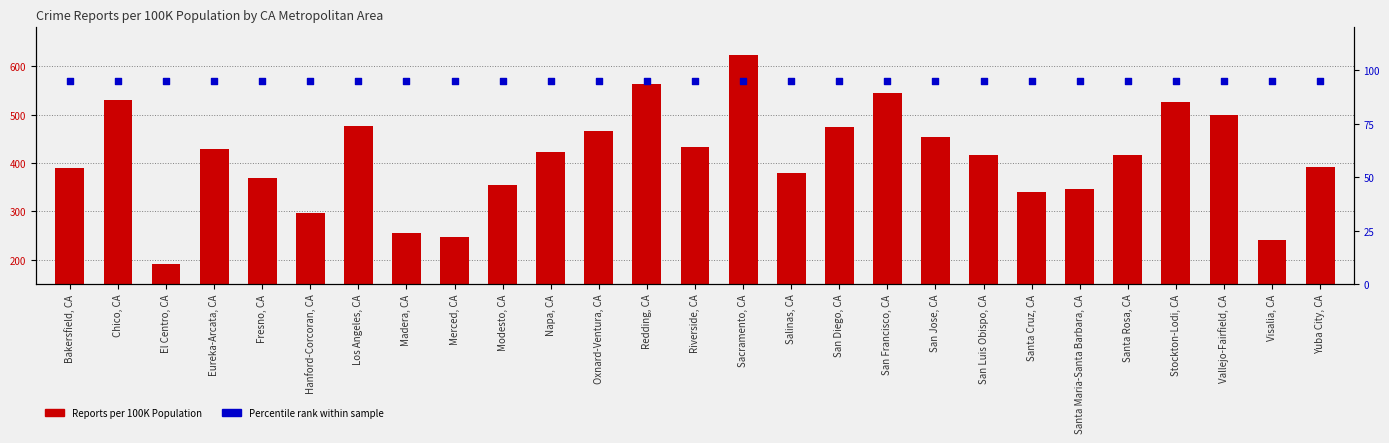

What is the total value across all series at Hanford-Corcoran, CA?

391